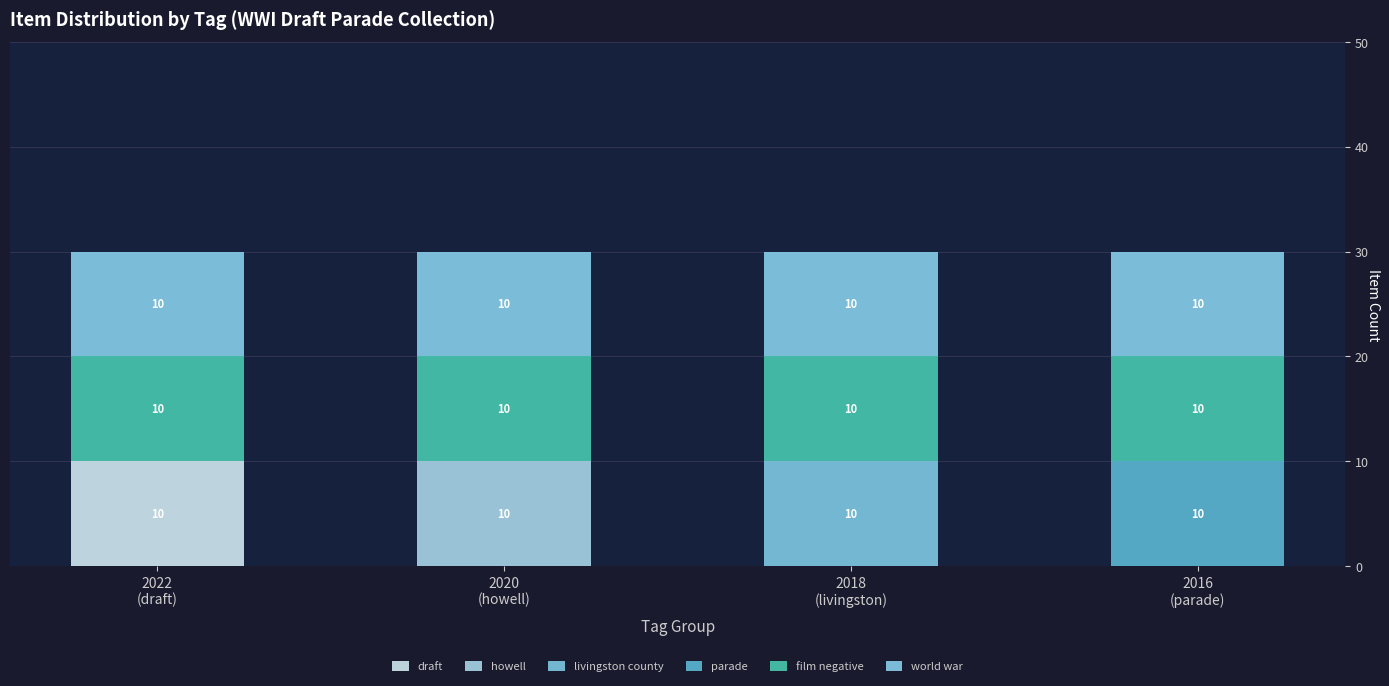

Does the chart contain stacked bars?

Yes